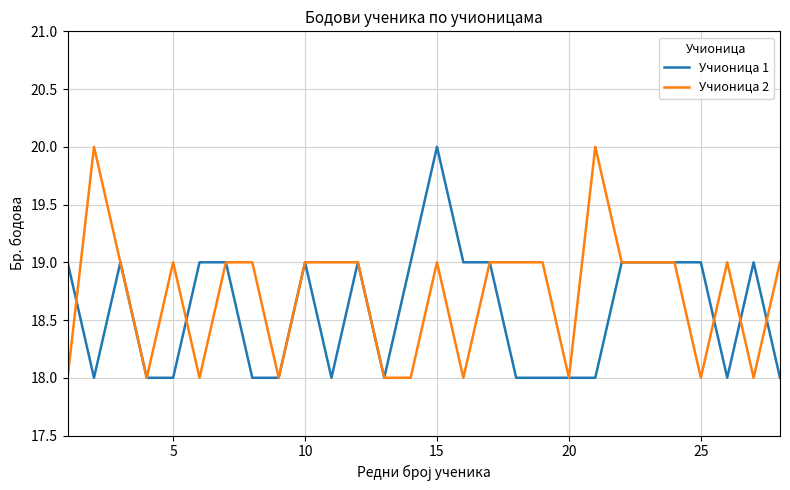

Rank the series by their average value, from lowest to highest.

Учионица 1, Учионица 2